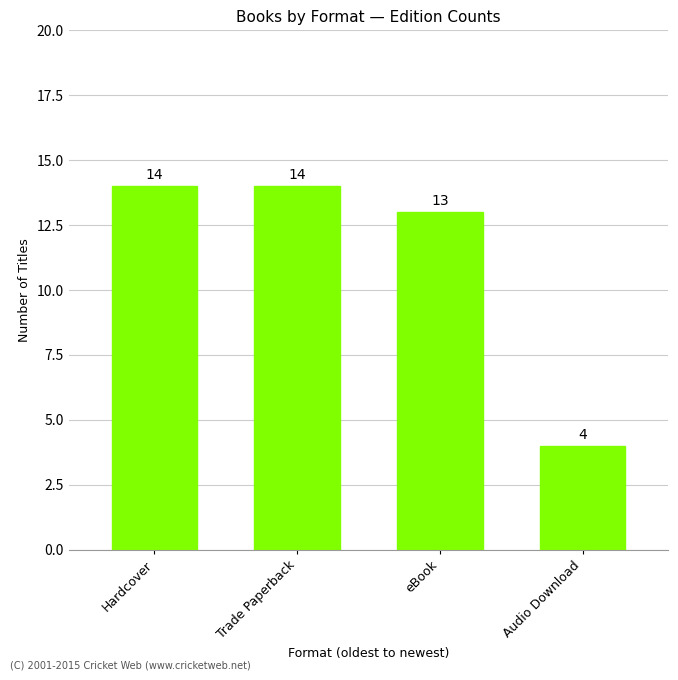

Which has a higher value, Hardcover or eBook?

Hardcover